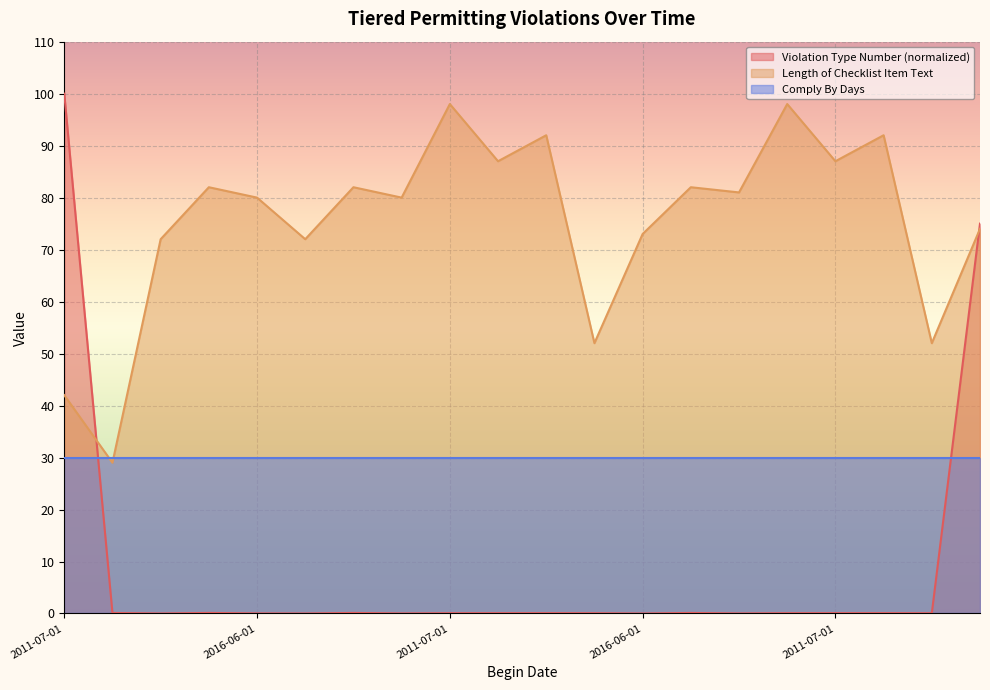

Does the chart display data point markers on the line(s)?

No